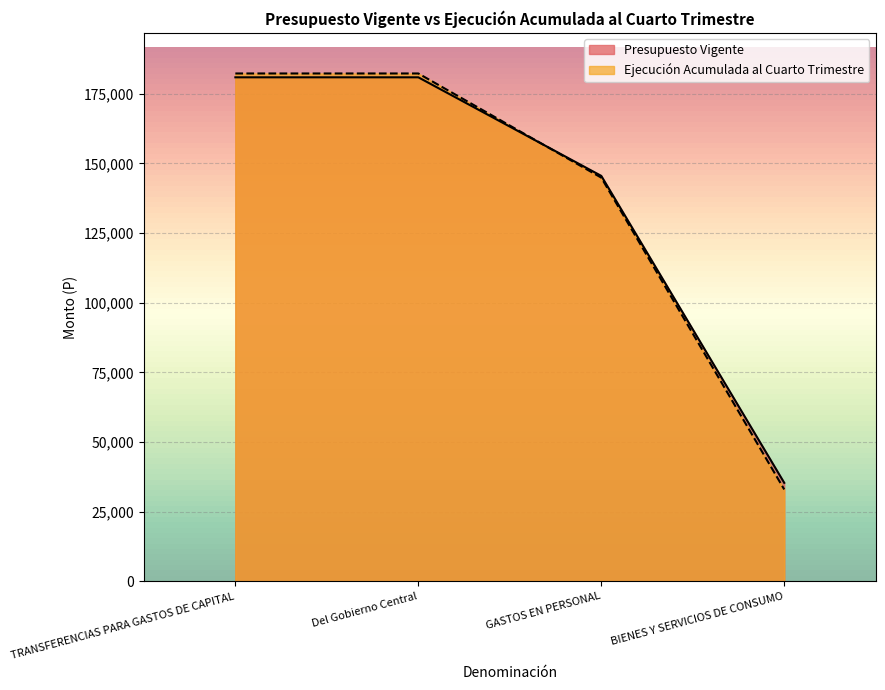

What is the difference between the highest and lowest values at BIENES Y SERVICIOS DE CONSUMO?

2378